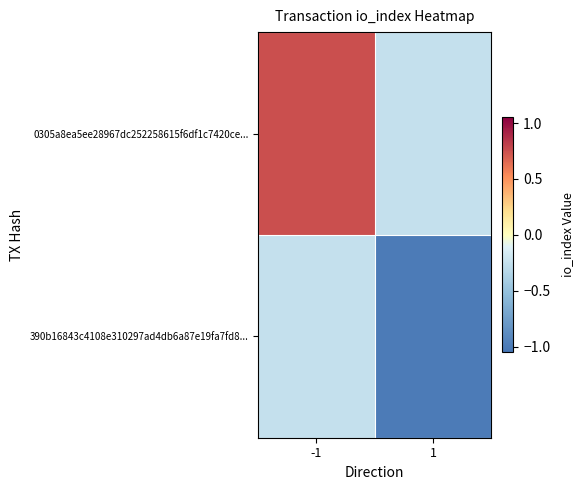

Rank the series at -1 from highest to lowest value.

0305a8ea5ee28967dc252258615f6df1c7420ce..., 390b16843c4108e310297ad4db6a87e19fa7fd8...